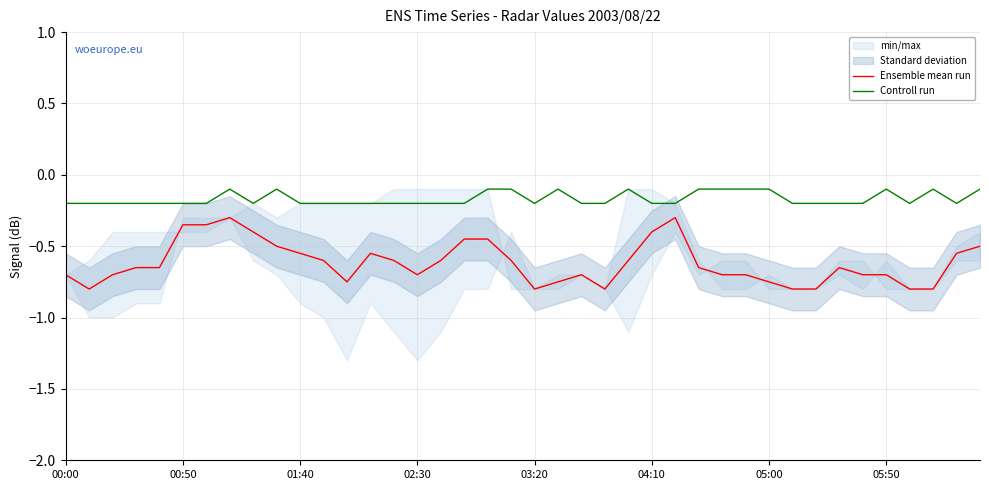

True or false: Ensemble mean run has more than 0 interior local peaks.

True